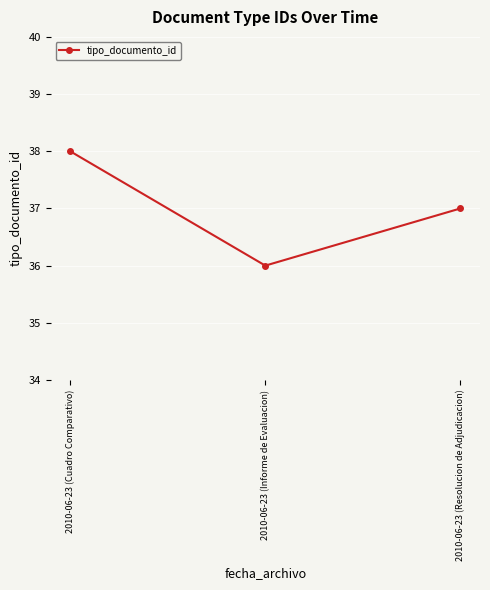

What is the change in value from 2010-06-23 (Cuadro Comparativo) to 2010-06-23 (Resolucion de Adjudicacion)?

-1